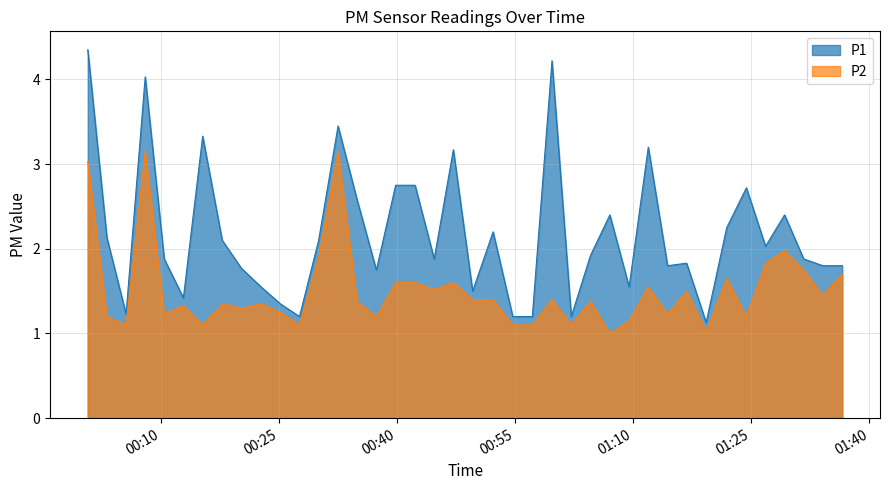

Reading right to left, extract all data points from this chart.

P1: 1.8	1.8	1.9	2.4	2.0	2.7	2.2	1.1	1.8	1.8	3.2	1.6	2.4	1.9	1.2	4.2	1.2	1.2	2.2	1.5	3.2	1.9	2.8	2.8	1.8	2.6	3.5	2.1	1.2	1.4	1.6	1.8	2.1	3.3	1.4	1.9	4.0	1.2	2.1	4.3
P2: 1.7	1.4	1.8	2.0	1.8	1.2	1.6	1.0	1.5	1.2	1.6	1.1	1.0	1.4	1.1	1.4	1.1	1.1	1.4	1.4	1.6	1.5	1.6	1.6	1.2	1.4	3.1	1.9	1.1	1.2	1.4	1.3	1.4	1.1	1.3	1.2	3.1	1.1	1.2	3.0